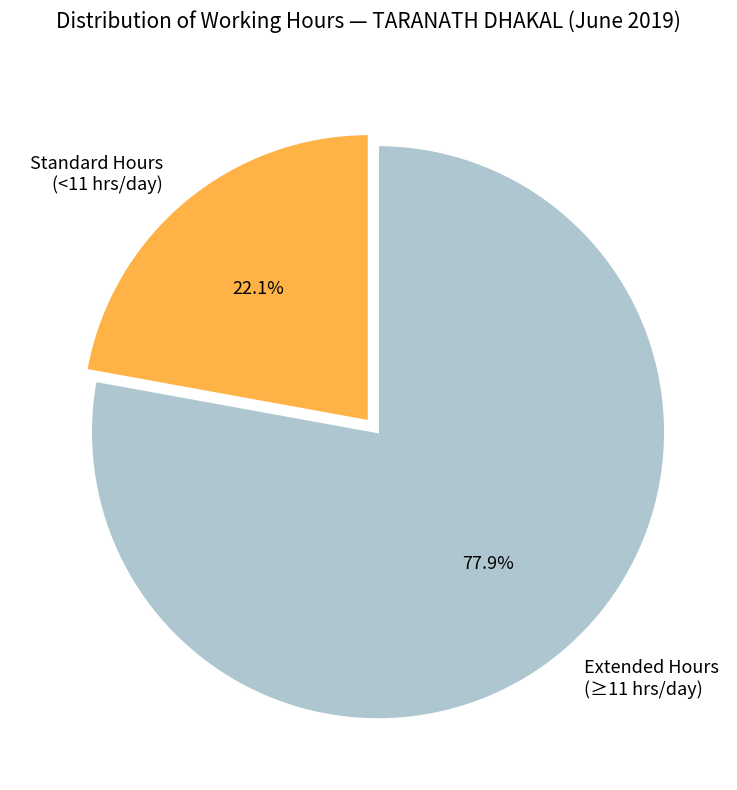

Between Extended Hours (≥11 hrs/day) and Standard Hours (<11 hrs/day), which is larger?

Extended Hours (≥11 hrs/day)